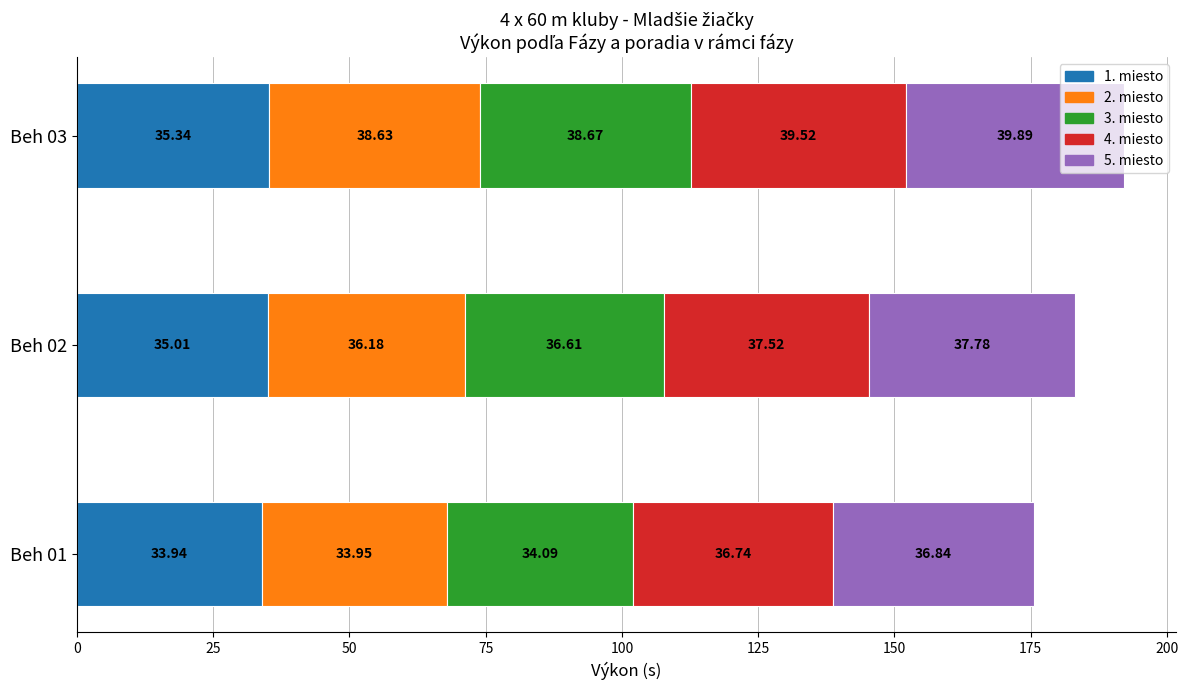

Reading left to right, transcribe all the data shown in this chart.

Beh 01: 33.9	34.0	34.1	36.7	36.8
Beh 02: 35.0	36.2	36.6	37.5	37.8
Beh 03: 35.3	38.6	38.7	39.5	39.9